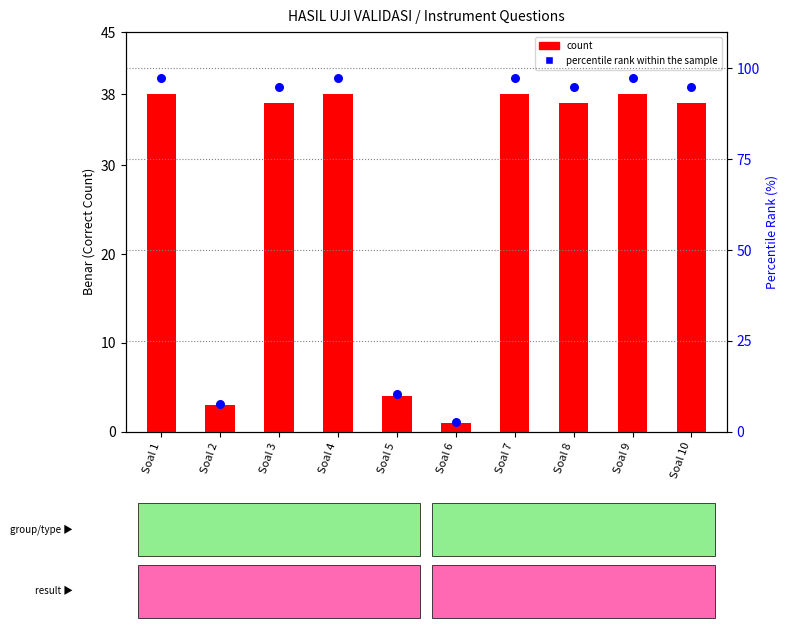

Which series reaches the maximum Y coordinate?

percentile rank within the sample